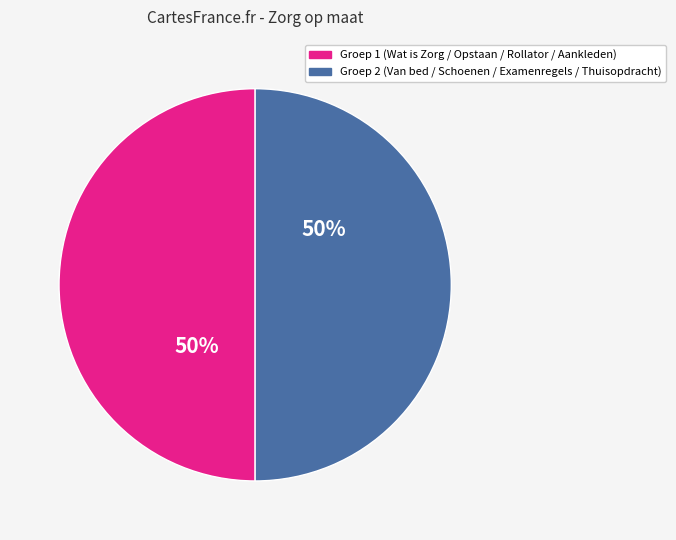

To the nearest percent, what is the average slice percentage?

50%